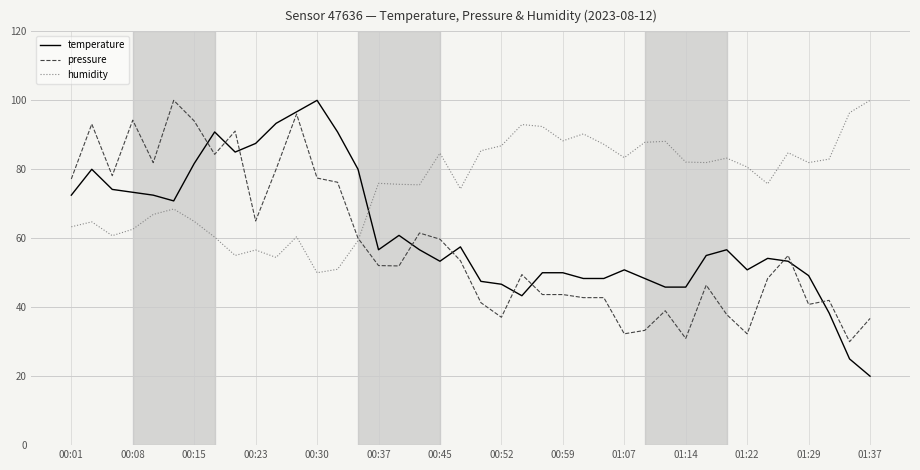

What is the minimum value for temperature?

20.0